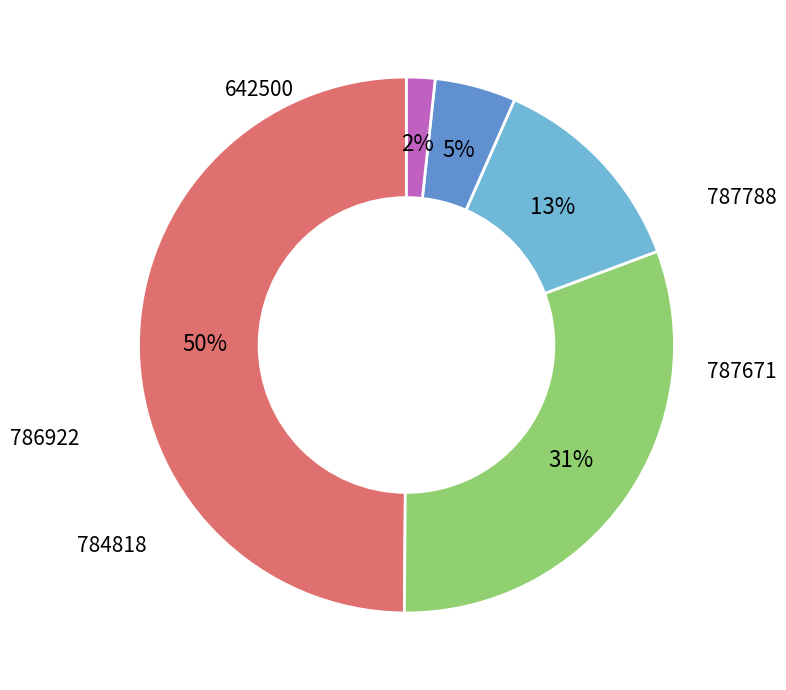

To the nearest percent, what is the difference between the largest and smallest slice percentages?

48%